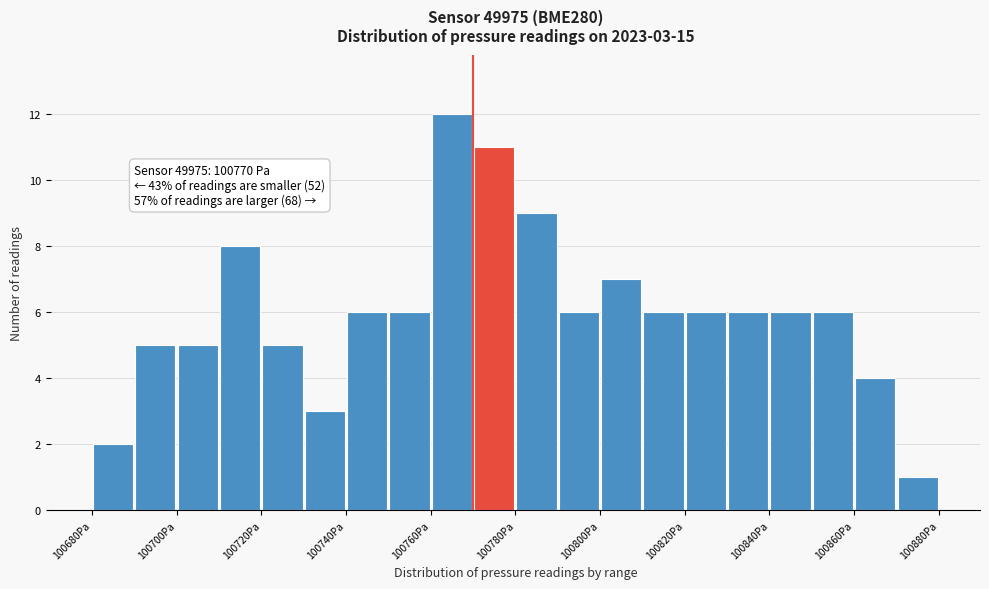

Over which range of the x-axis is the bar tallest?

100760 to 100770